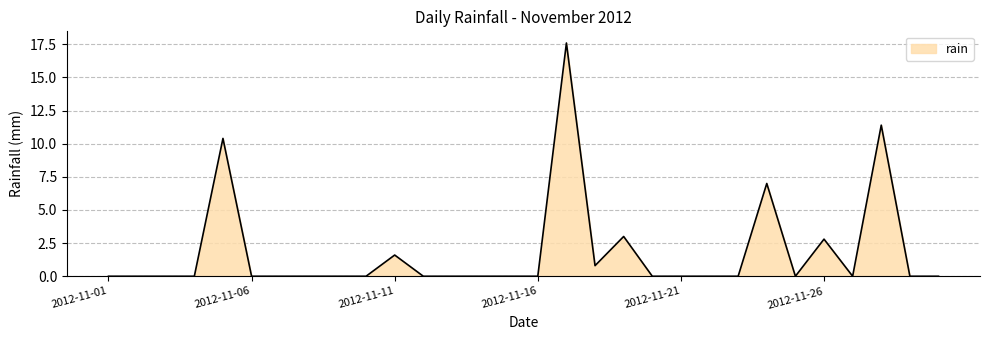

What is the difference between the maximum and minimum values?

17.6